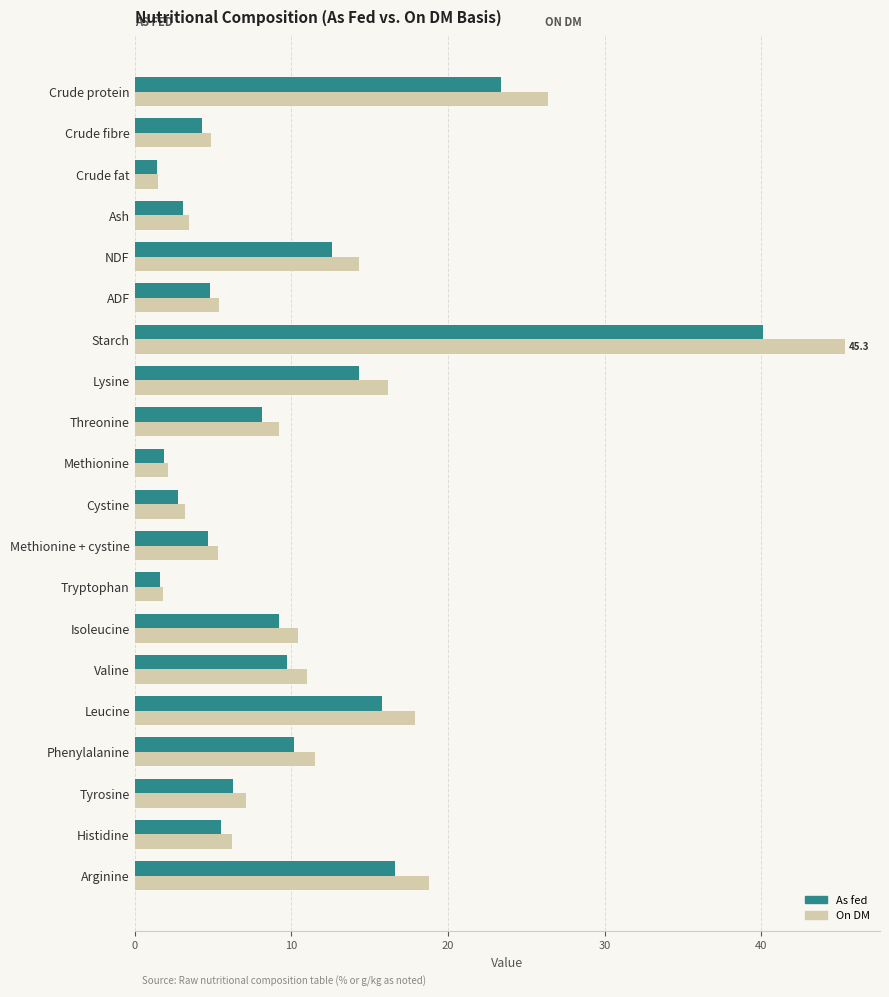

What is the minimum value shown in the chart?

1.4